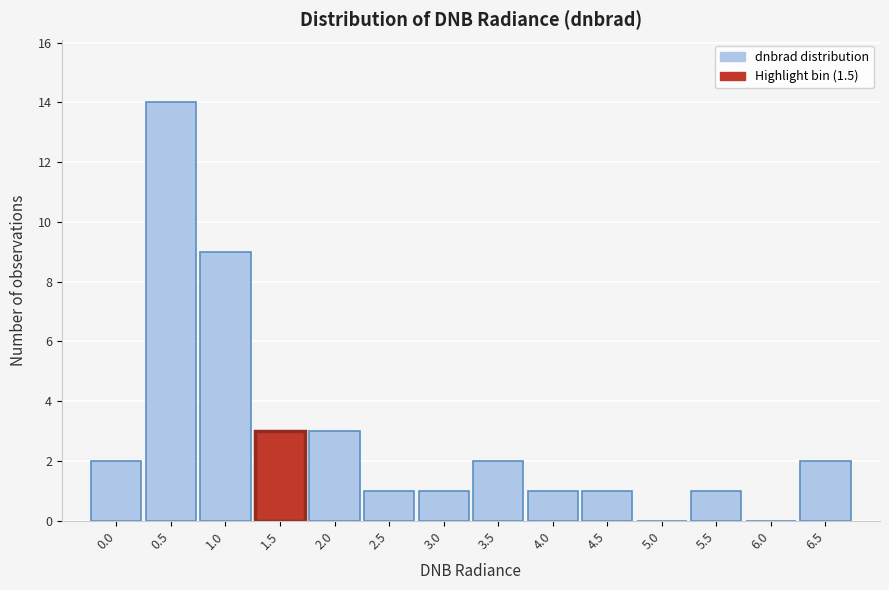

Reading left to right, list all the values displayed in this chart.

0.0=2	0.5=14	1.0=9	1.5=3	2.0=3	2.5=1	3.0=1	3.5=2	4.0=1	4.5=1	5.0=0	5.5=1	6.0=0	6.5=2